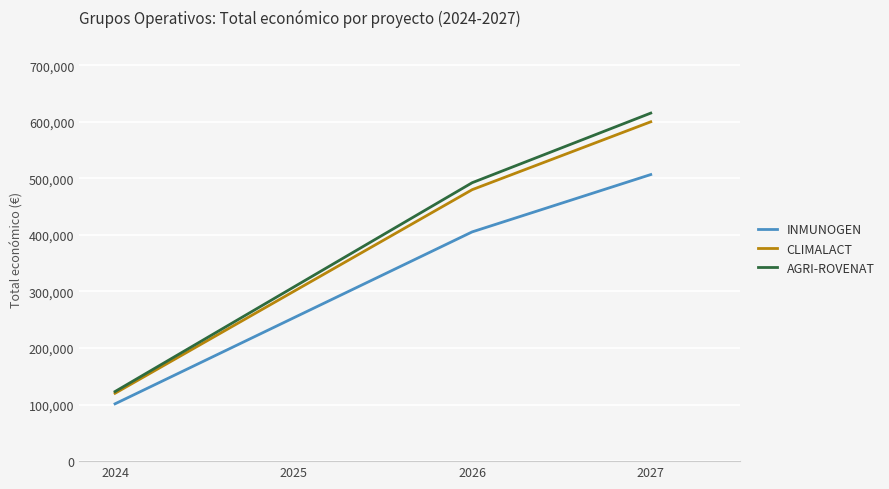

At which category does the chart reach its peak across all series?

2027